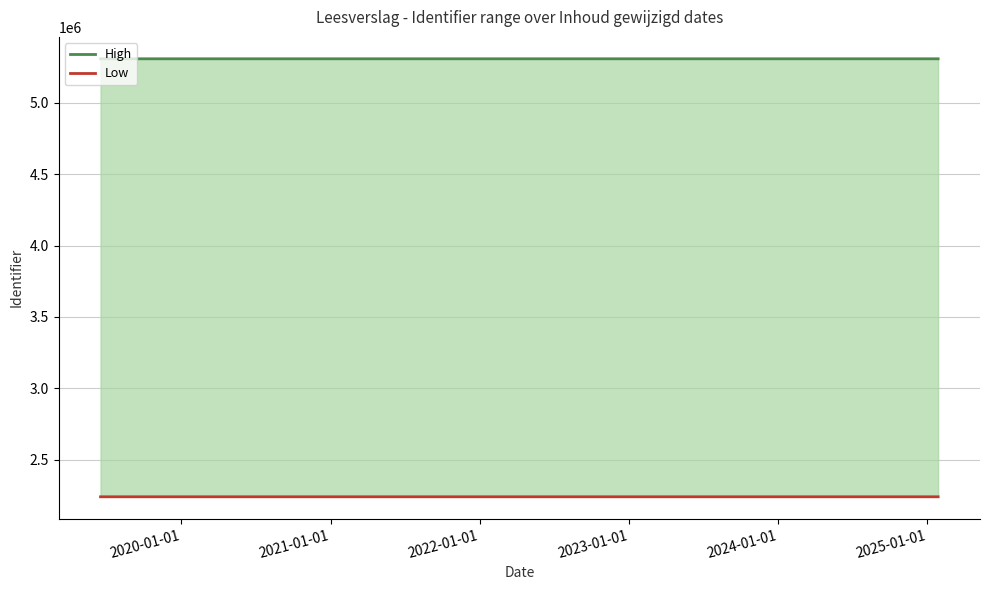

Which series has the largest total across all categories?

High